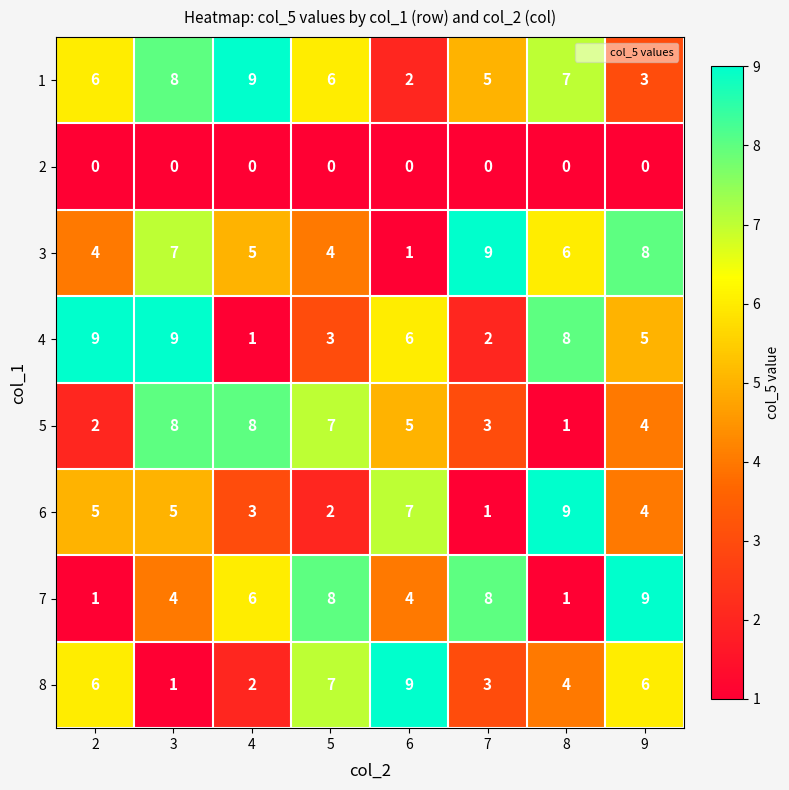

Which series changed the most between 2 and 4?

4